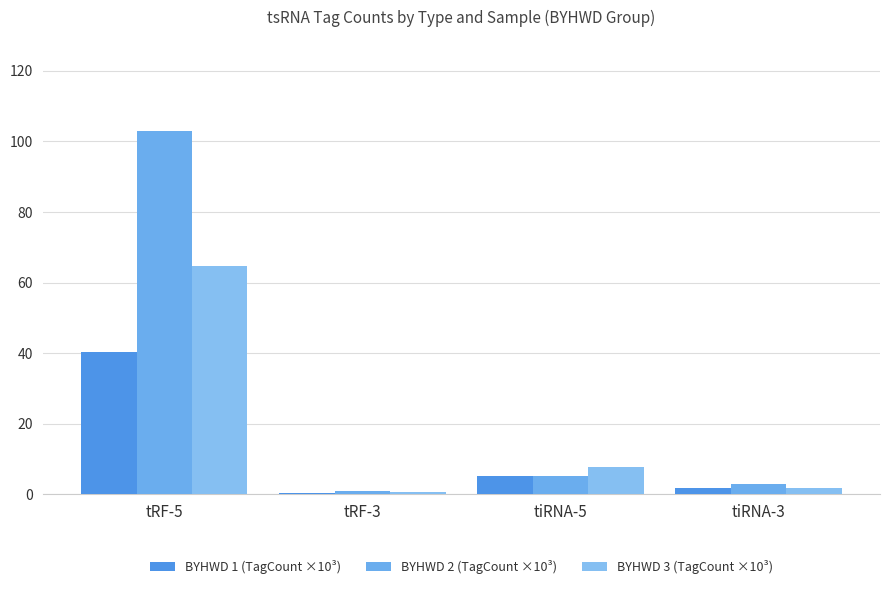

What position from the right is tRF-5?

4